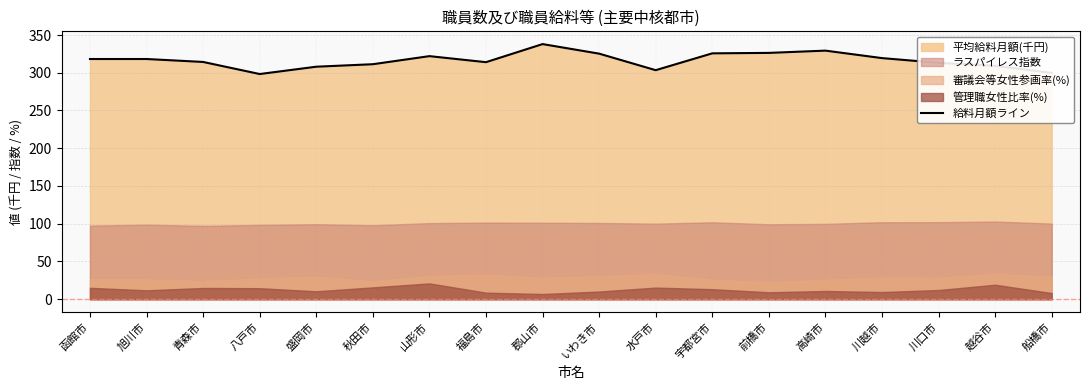

The value at 八戸市 is 298.3. True or false?

True